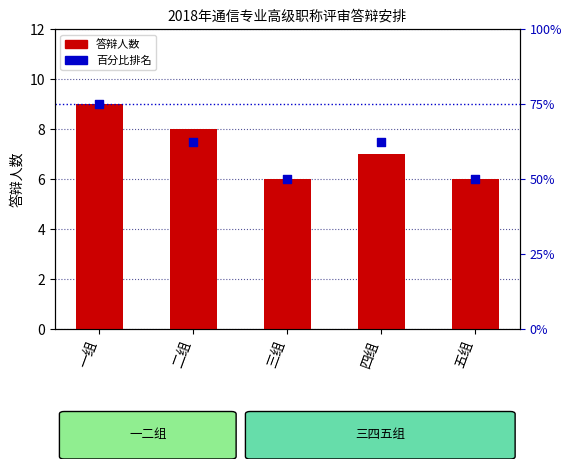

At which category is the sum across all series the highest?

一组